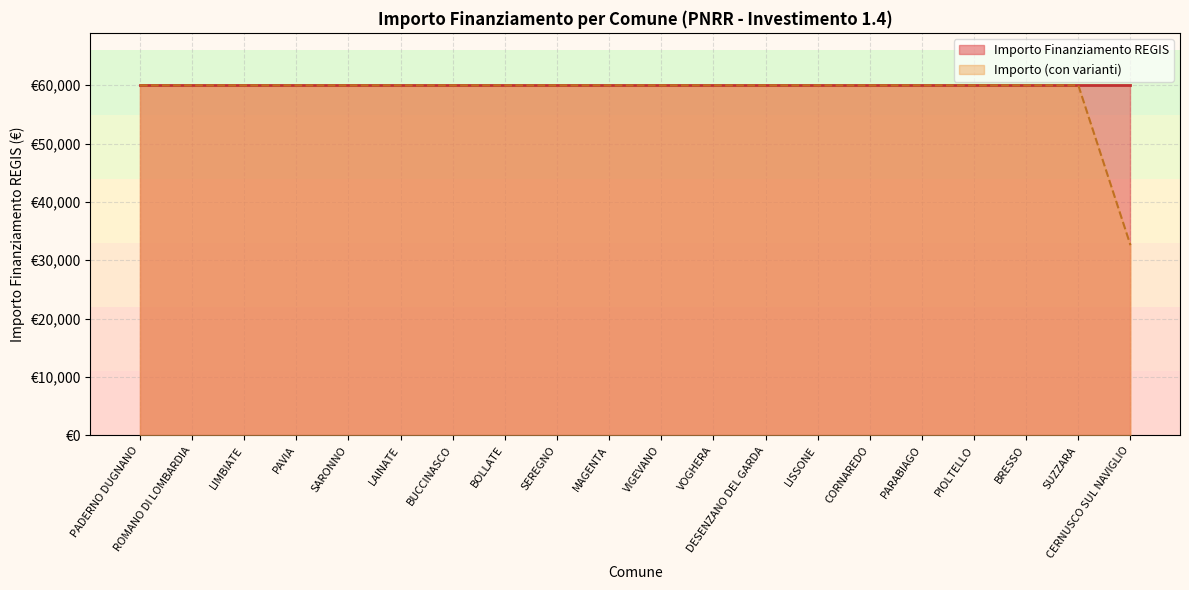

What are all the series names shown in the legend?

Importo Finanziamento REGIS, Importo (con varianti)